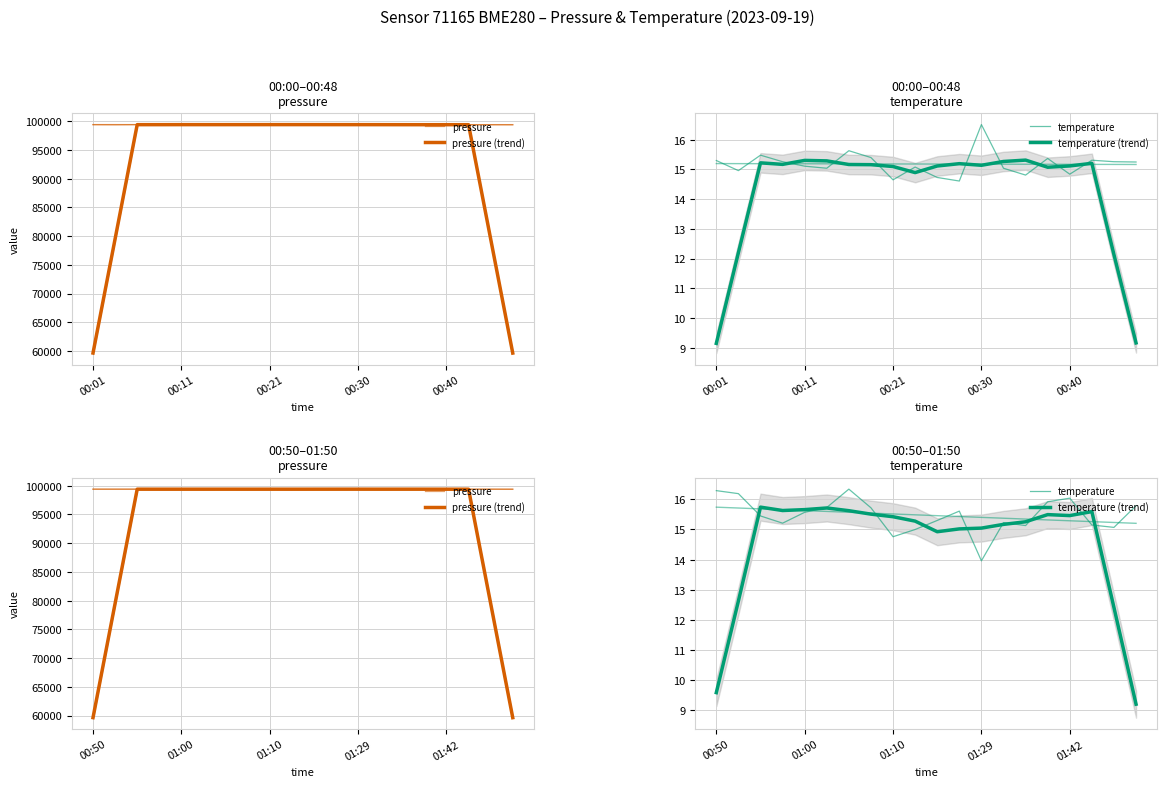

How many interior local peaks does the temperature (trend) series have?

4